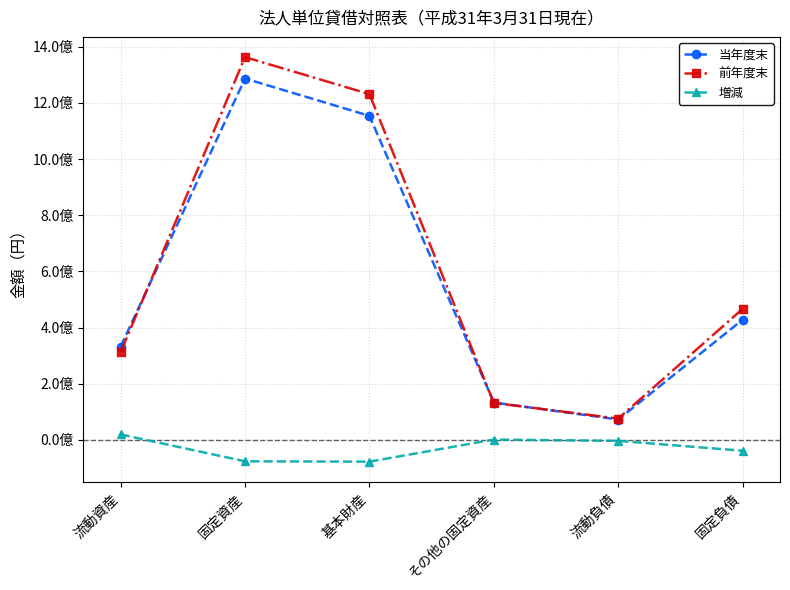

At which label does 当年度末 first exceed 428181170?

固定資産